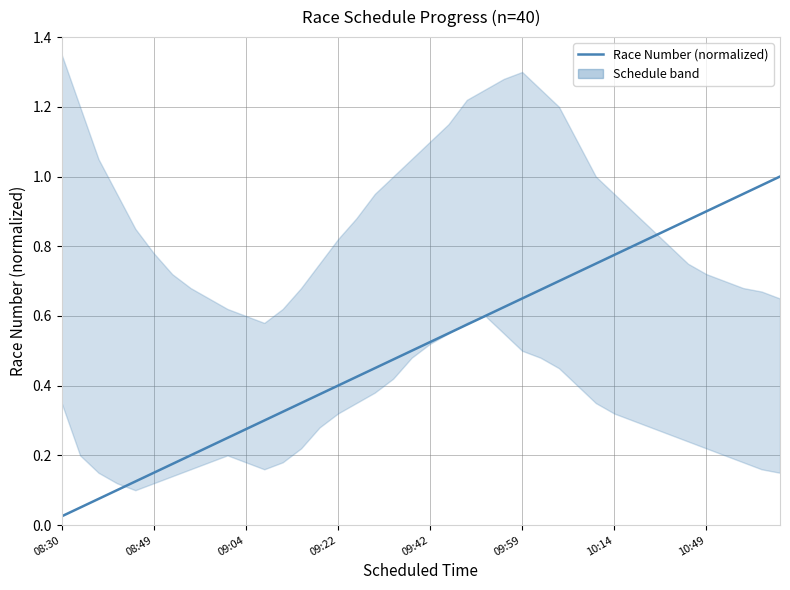

What is the approximate value at 28?

0.7